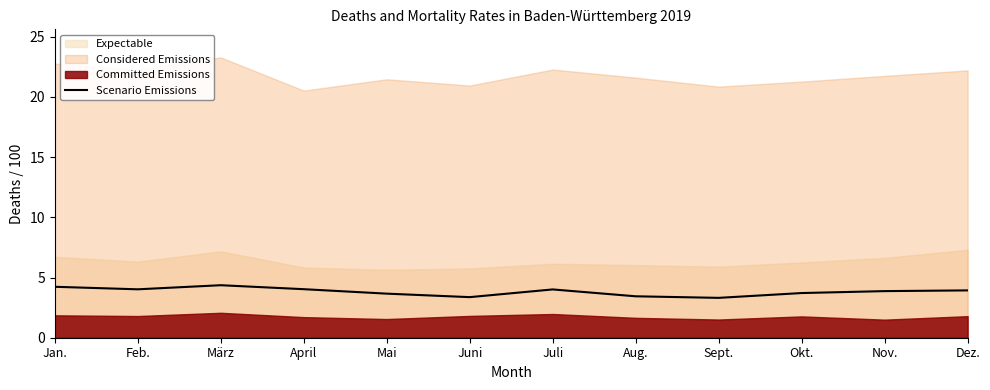

How many points are lower than both their immediate neighbors (excluding endpoints)?

3